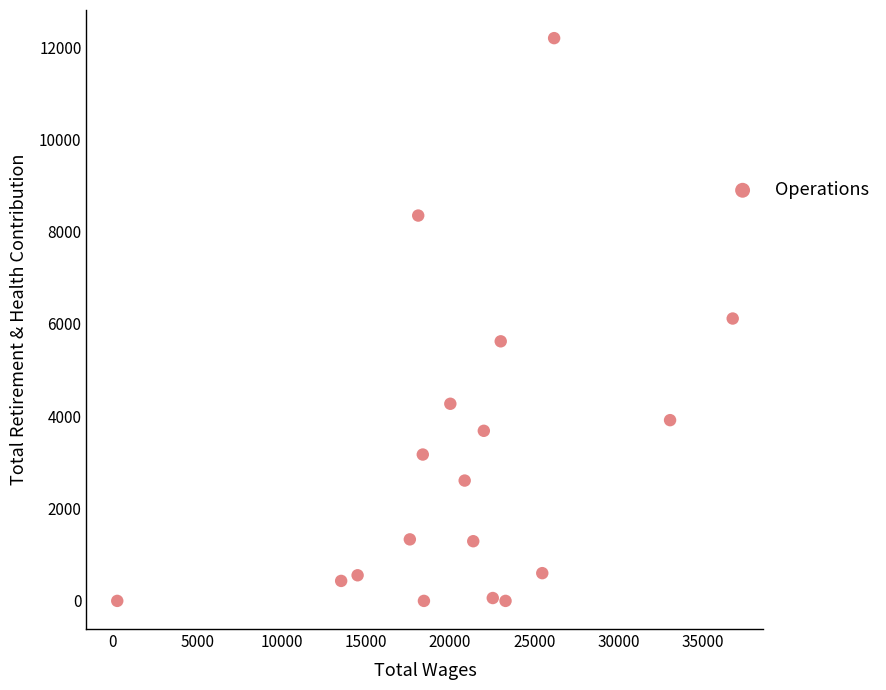

What is the range of Y values (max minus min)?

12193